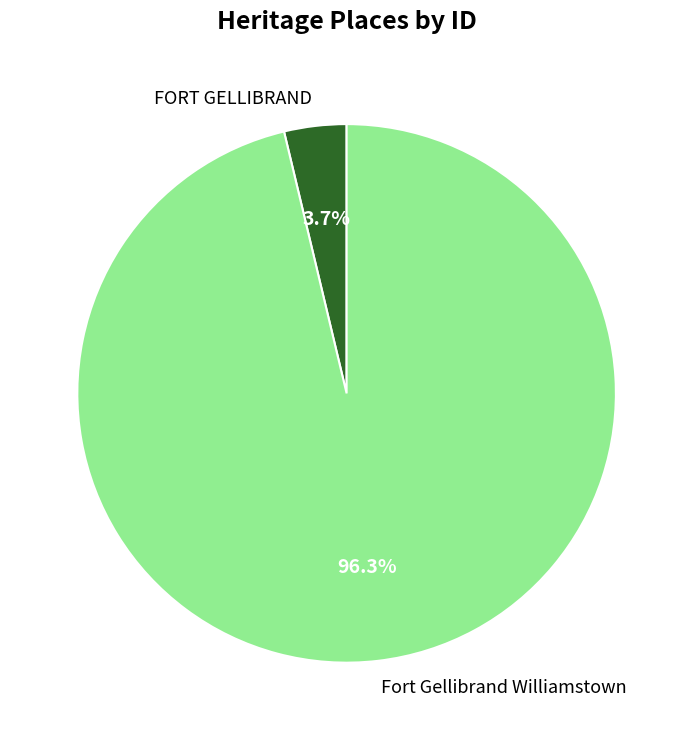

How many slices are in this pie chart?

2